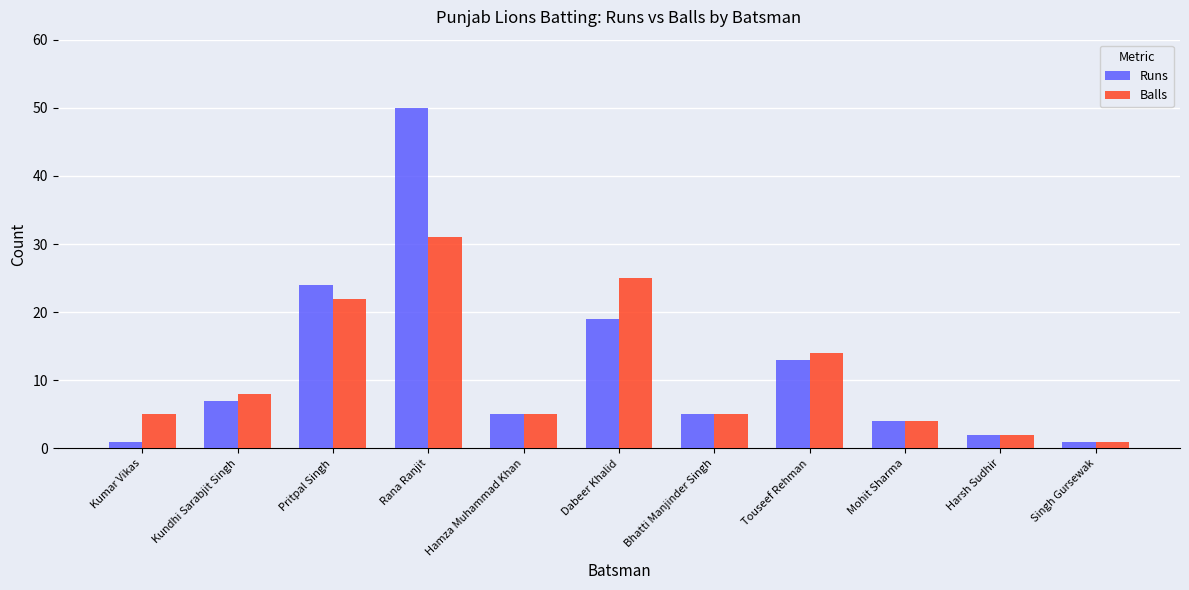

How many groups of bars are there?

11